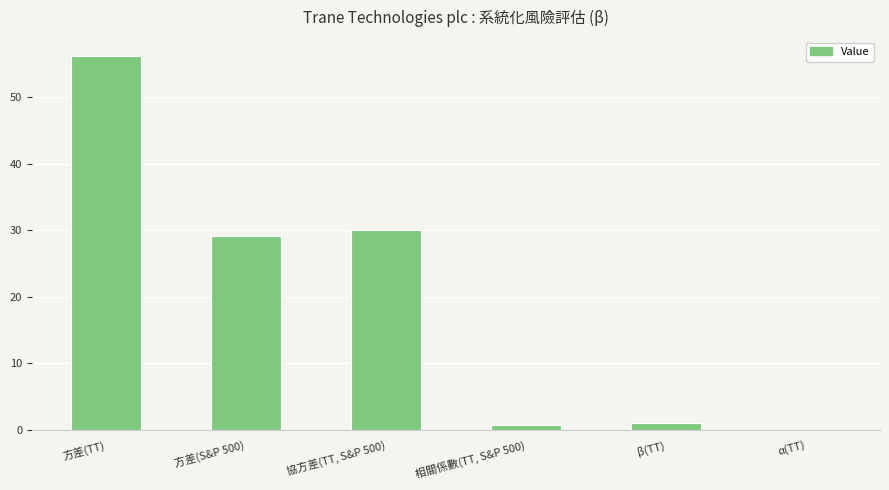

Count the number of categories in the chart.

6